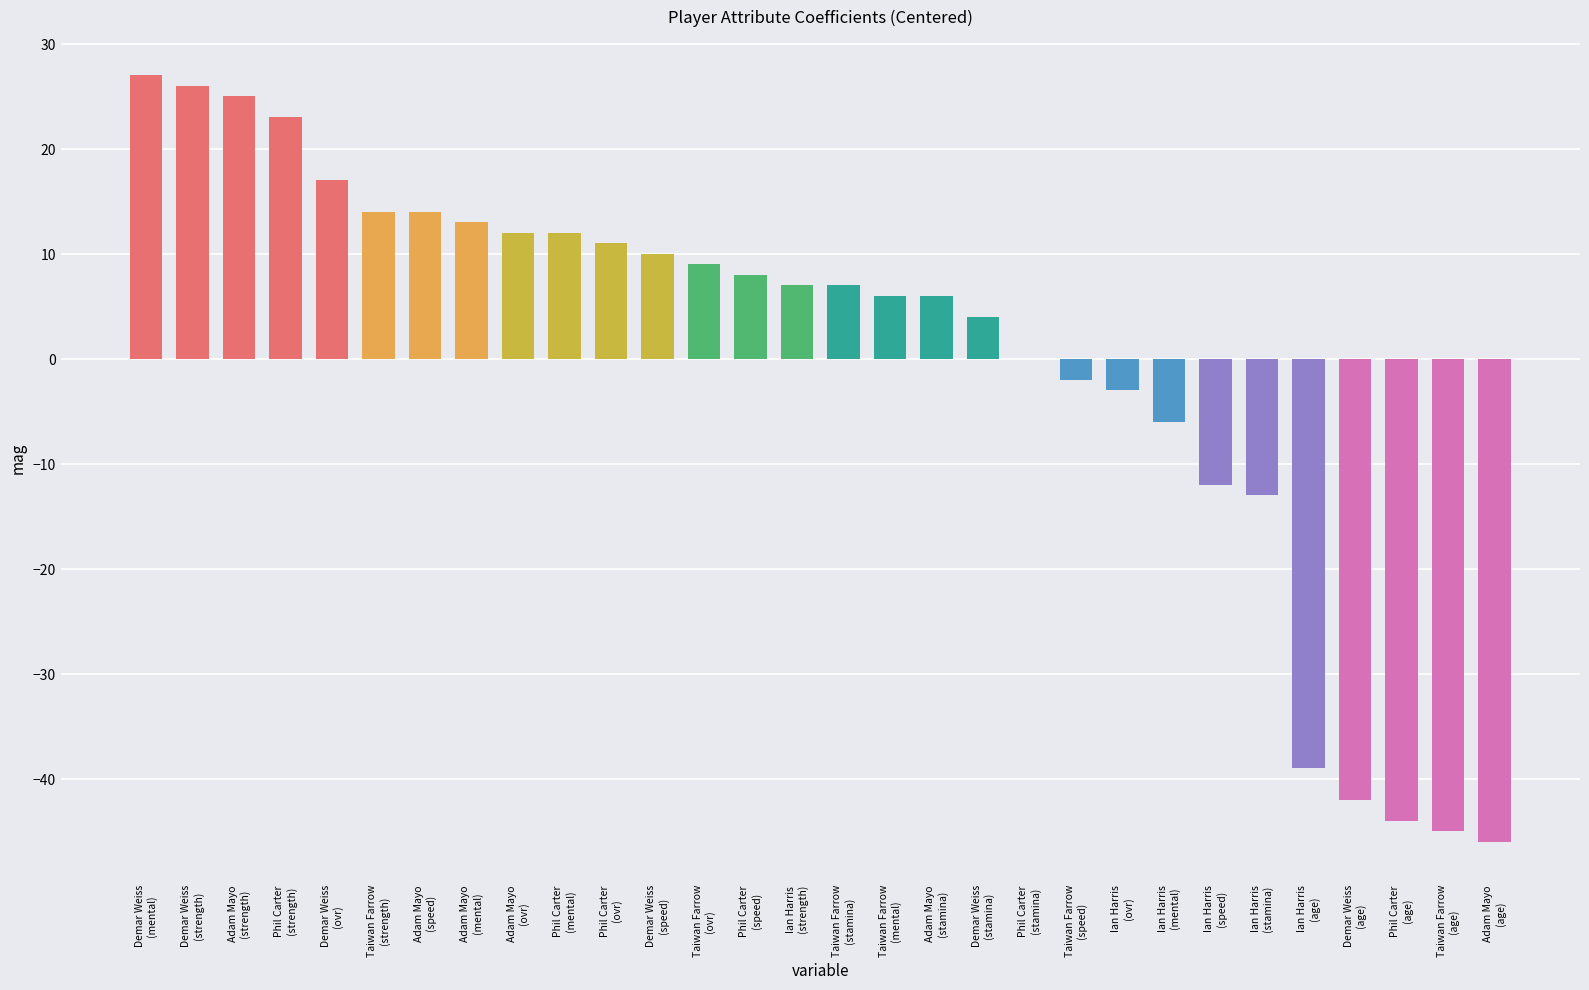

What is the maximum value shown in the chart?

27.0